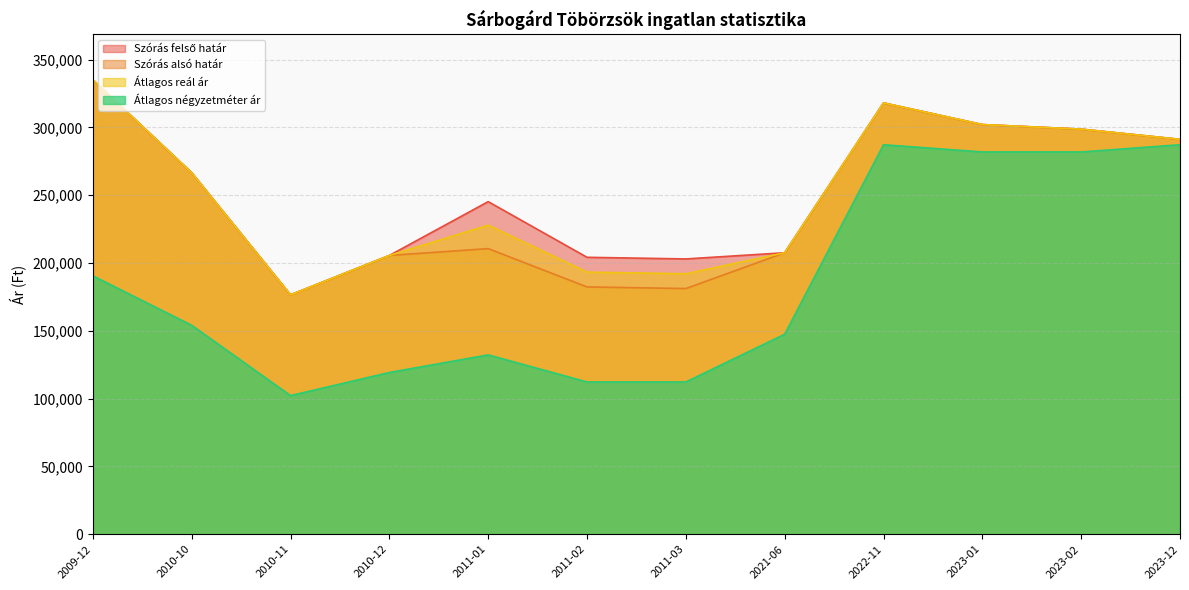

True or false: Szórás alsó határ has more than 0 interior local peaks.

True